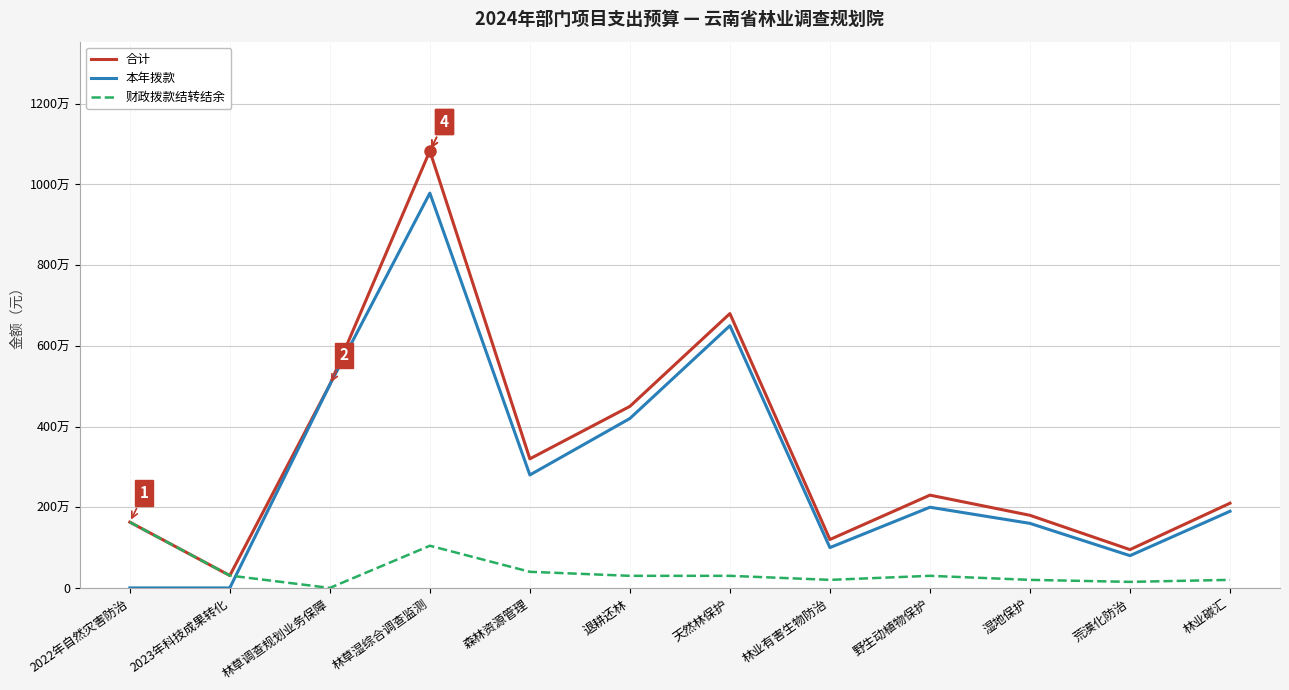

Reading left to right, extract all data points from this chart.

合计: 1630731.3	306917.7	5037400.0	10831640.1	3200000.0	4500000.0	6800000.0	1200000.0	2300000.0	1800000.0	950000.0	2100000.0
本年拨款: 0.0	0.0	5037400.0	9786000.0	2800000.0	4200000.0	6500000.0	1000000.0	2000000.0	1600000.0	800000.0	1900000.0
财政拨款结转结余: 1630731.3	306917.7	0.0	1045640.1	400000.0	300000.0	300000.0	200000.0	300000.0	200000.0	150000.0	200000.0